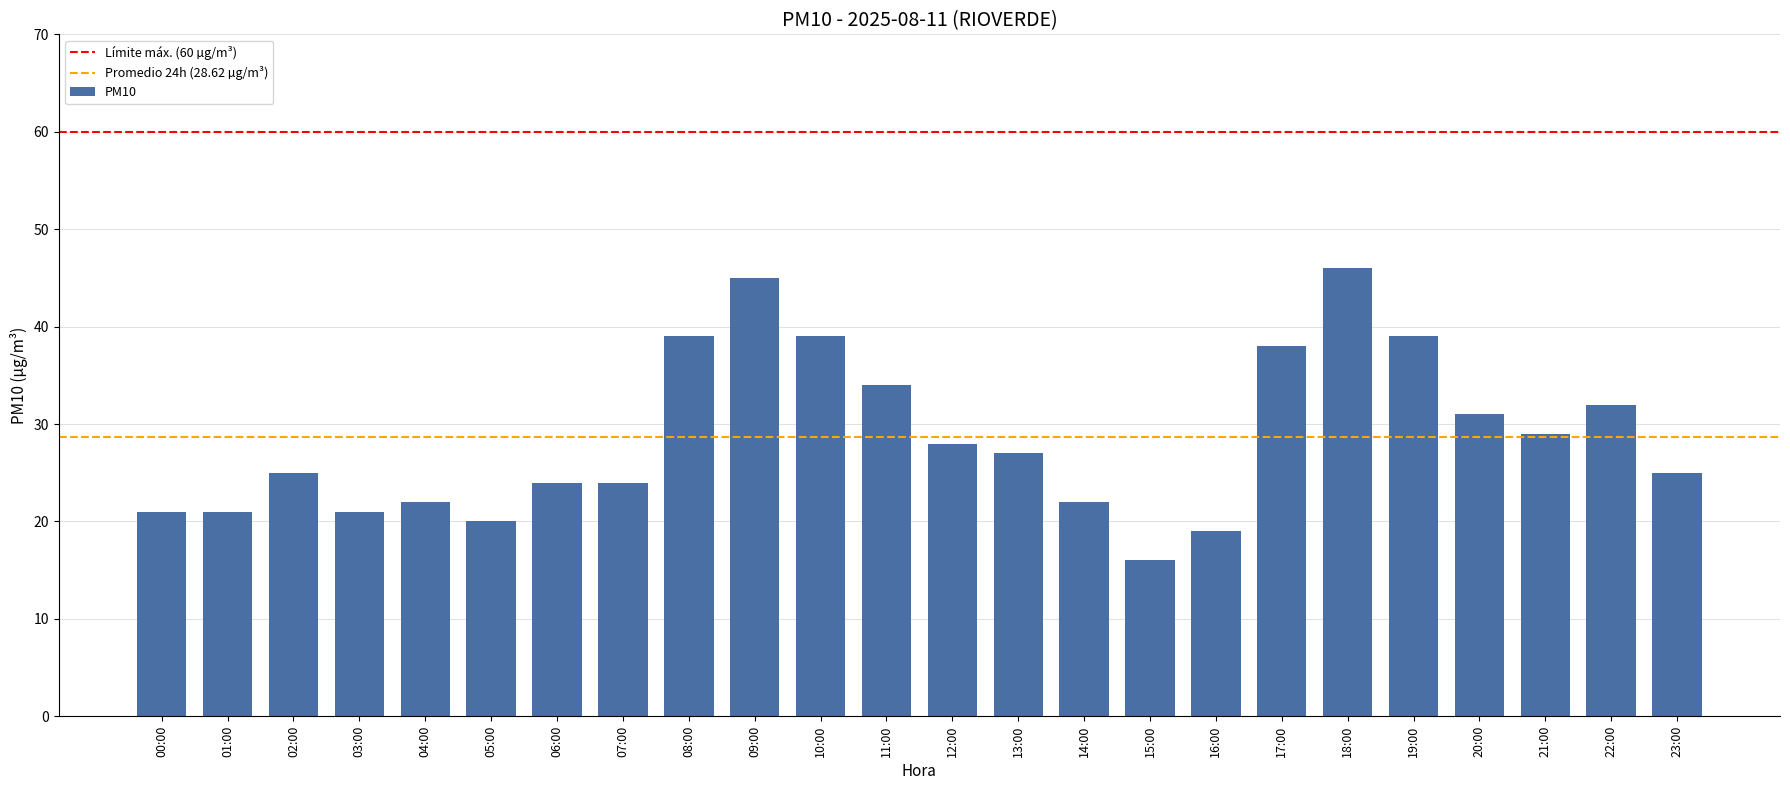

True or false: the data shows 27 at 13:00.

True